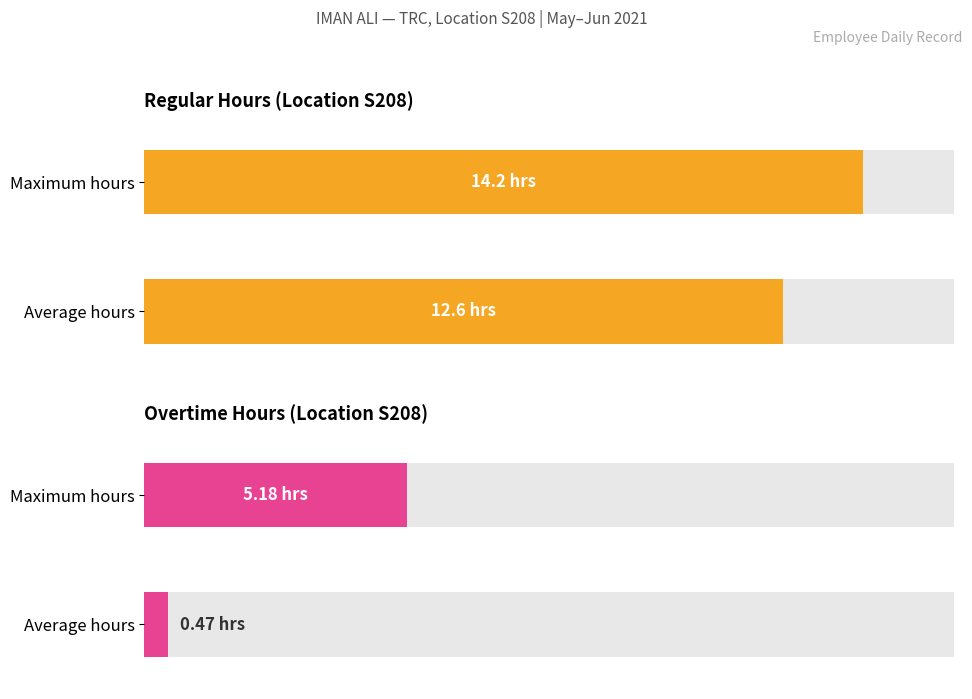

Rank the series by their average value, from lowest to highest.

Overtime, Regular Hours